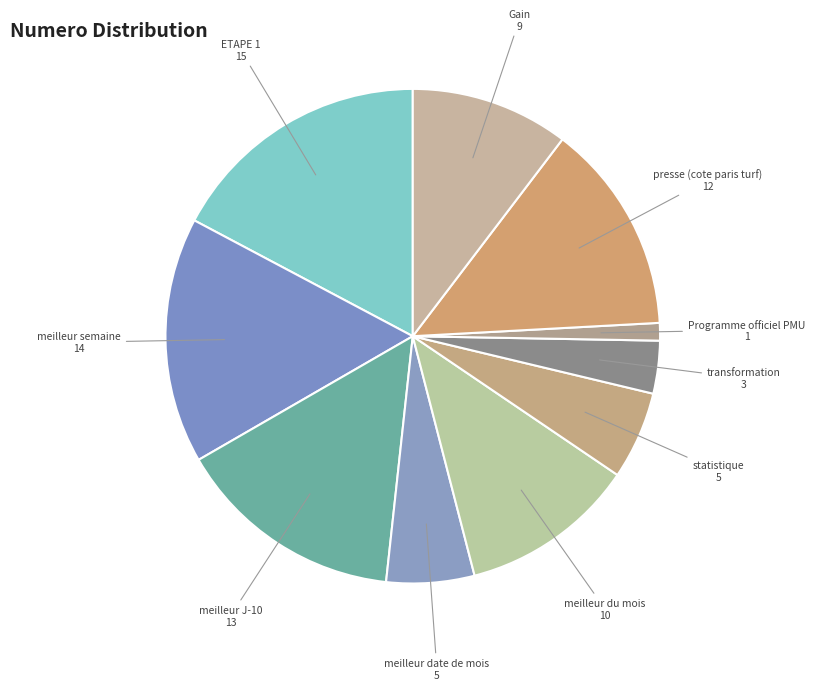

Is it true that statistique is 6% of the pie?

True